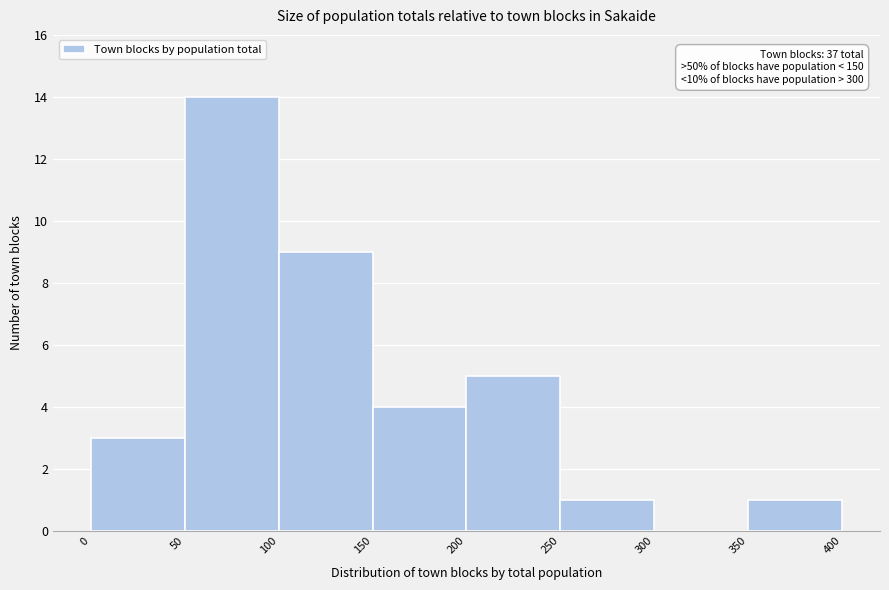

Over which range of the x-axis is the bar tallest?

50 to 100